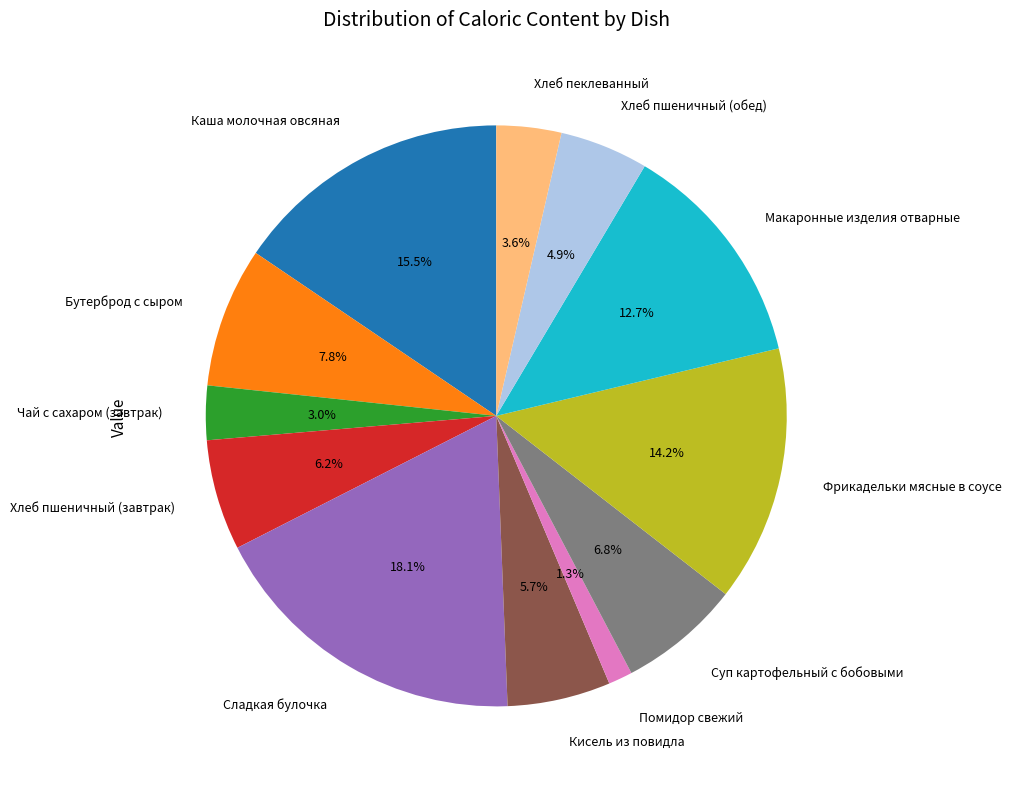

Does Каша молочная овсяная account for over 50% of the chart?

No